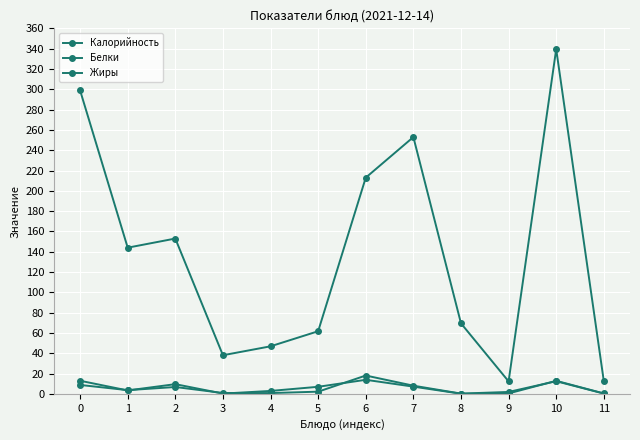

Is the value of Белки at 0 greater than the value of Калорийность at 1?

No